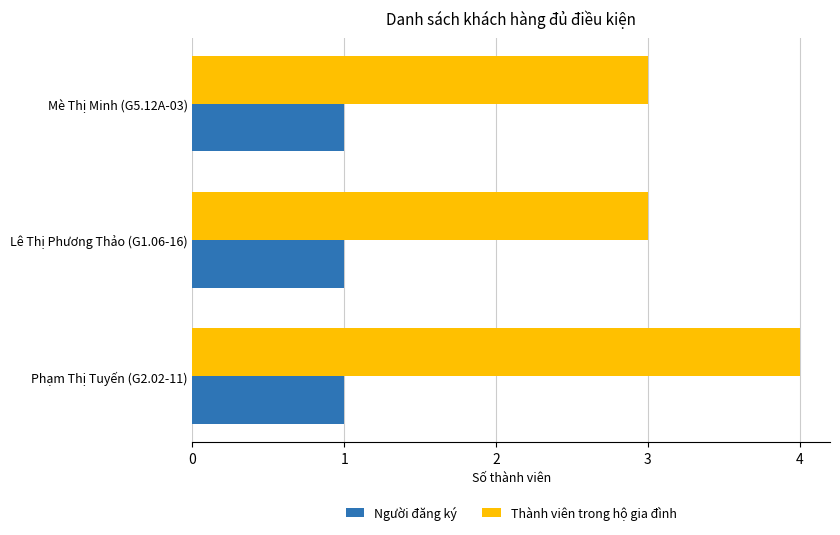

True or false: Thành viên trong hộ gia đình has a value of 3 at Mè Thị Minh (G5.12A-03).

True